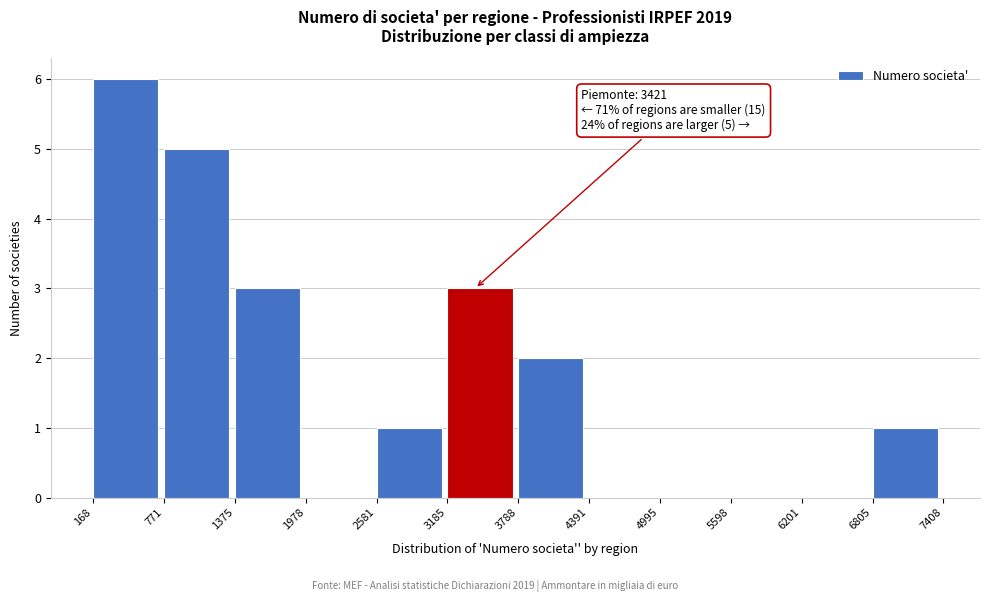

Over which range of the x-axis is the bar tallest?

168 to 771